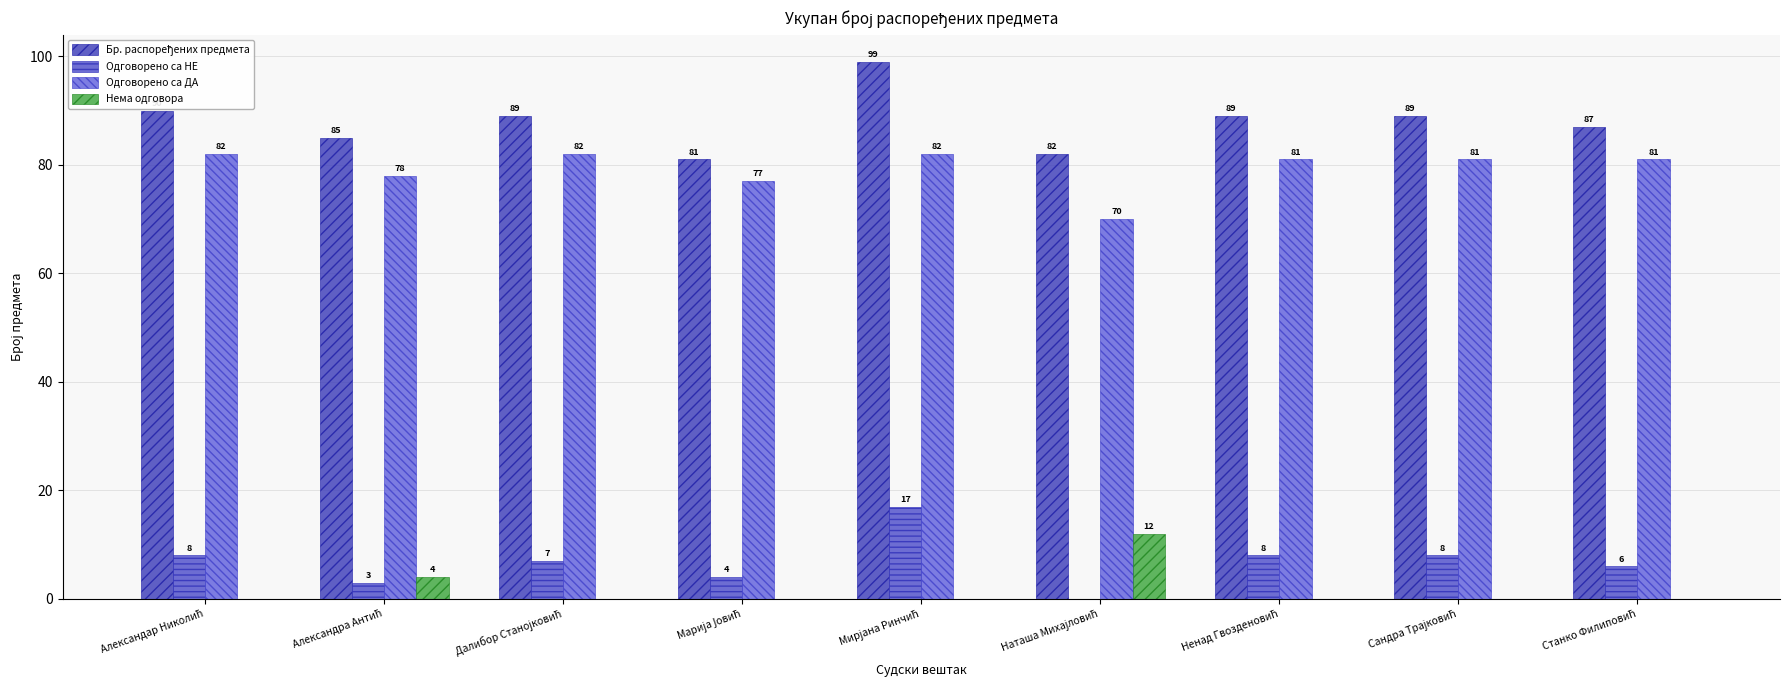

How many values in Одговорено са НЕ are above zero?

8